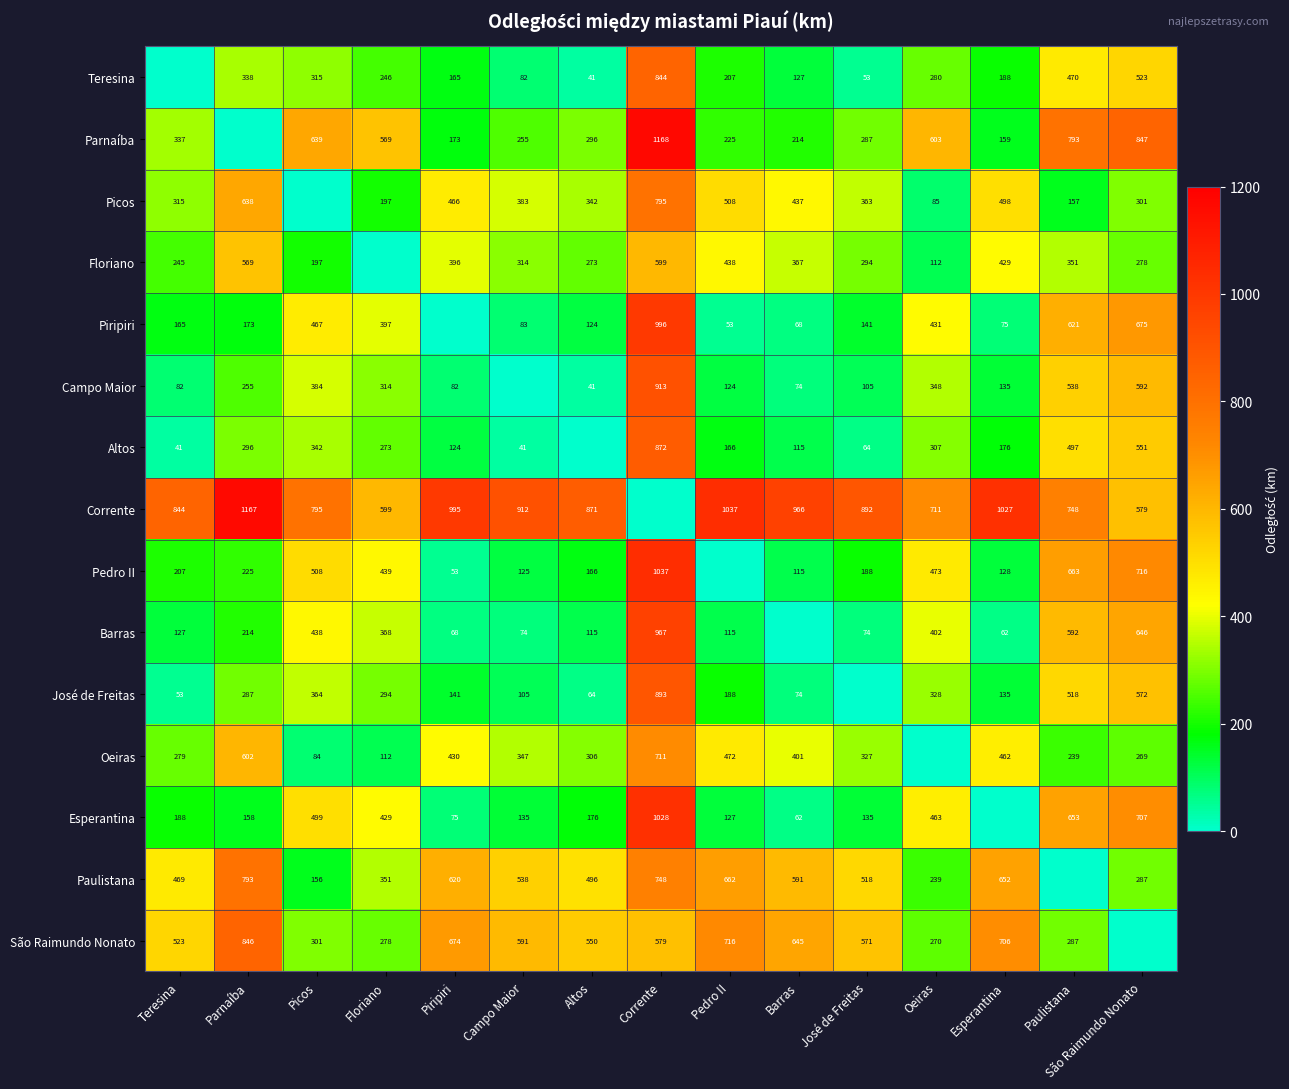

The value of Parnaíba at Pedro II is 344. True or false?

False